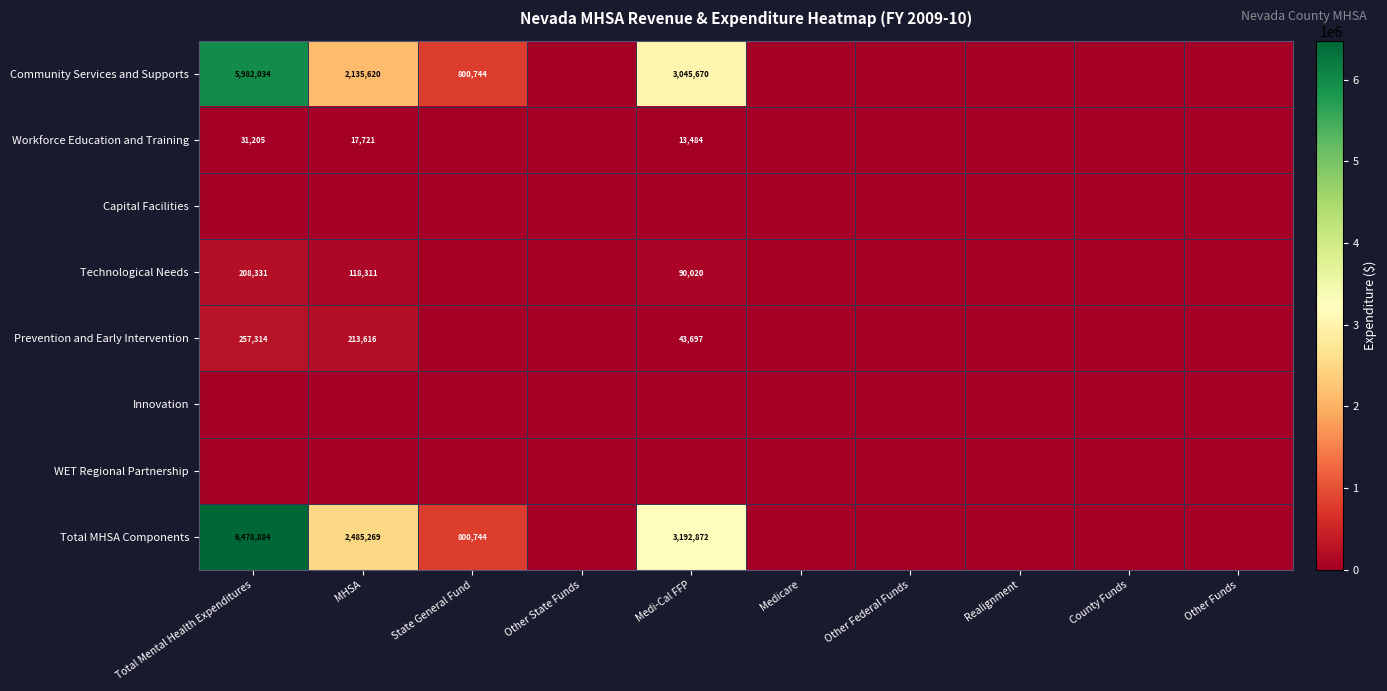

True or false: Community Services and Supports has a value of 5234427 at Medi-Cal FFP.

False